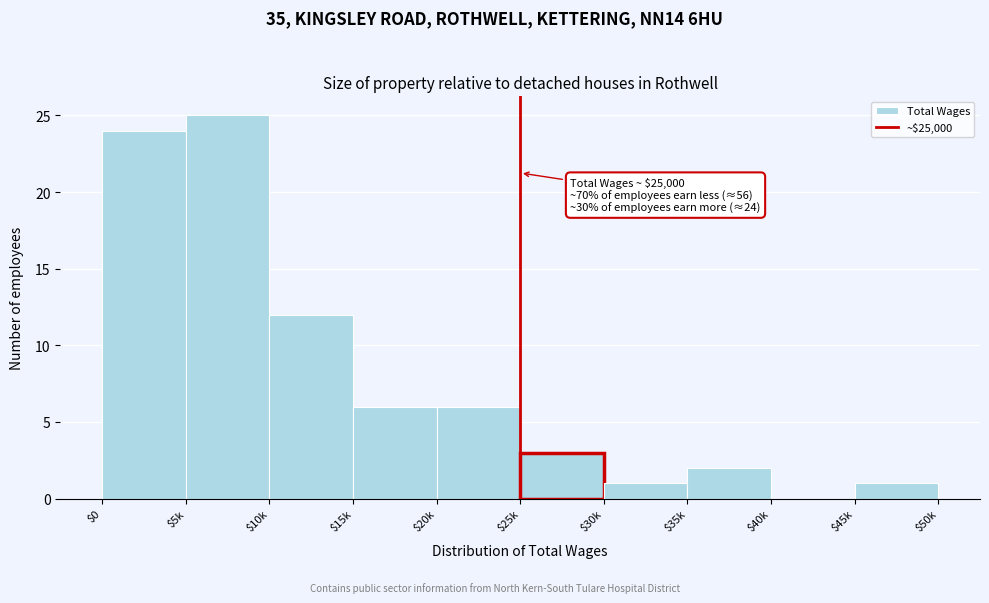

The value at $0 is 35. True or false?

False